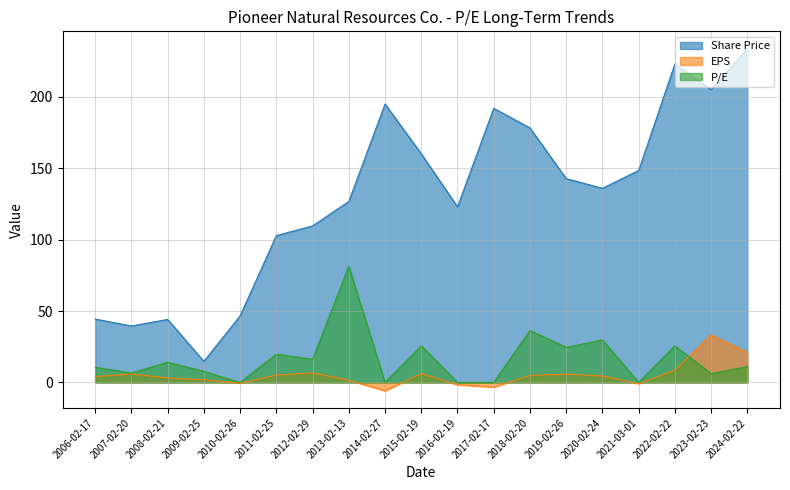

Where does the Share Price series first go above 135?

2014-02-27